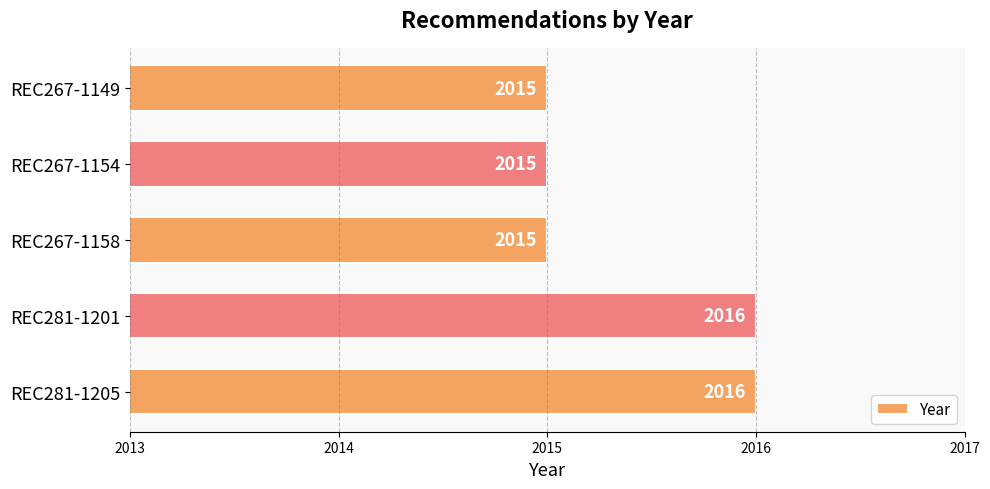

What is the minimum value shown in the chart?

2015